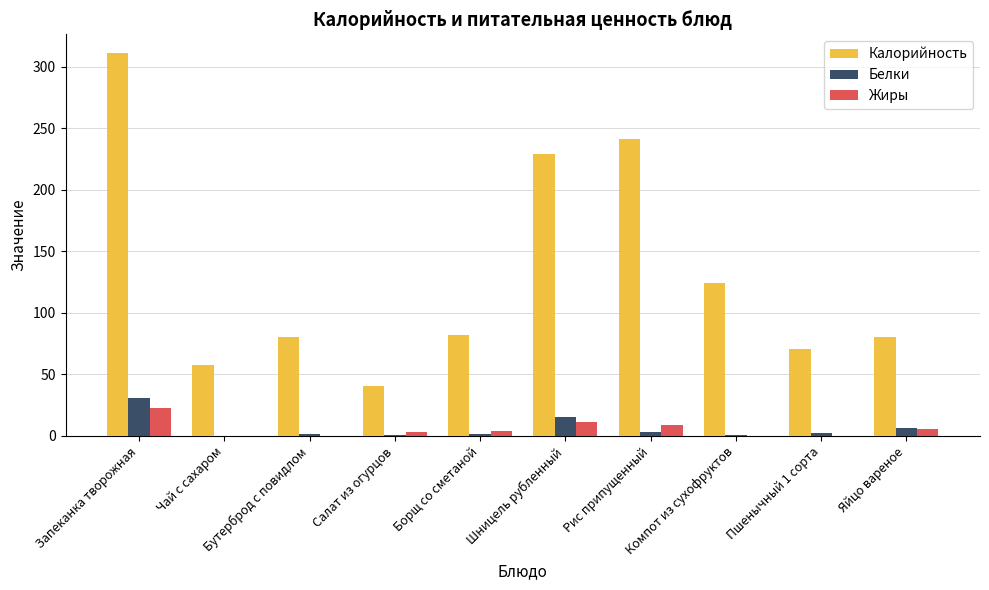

Where does the Белки series first go above 2?

Запеканка творожная